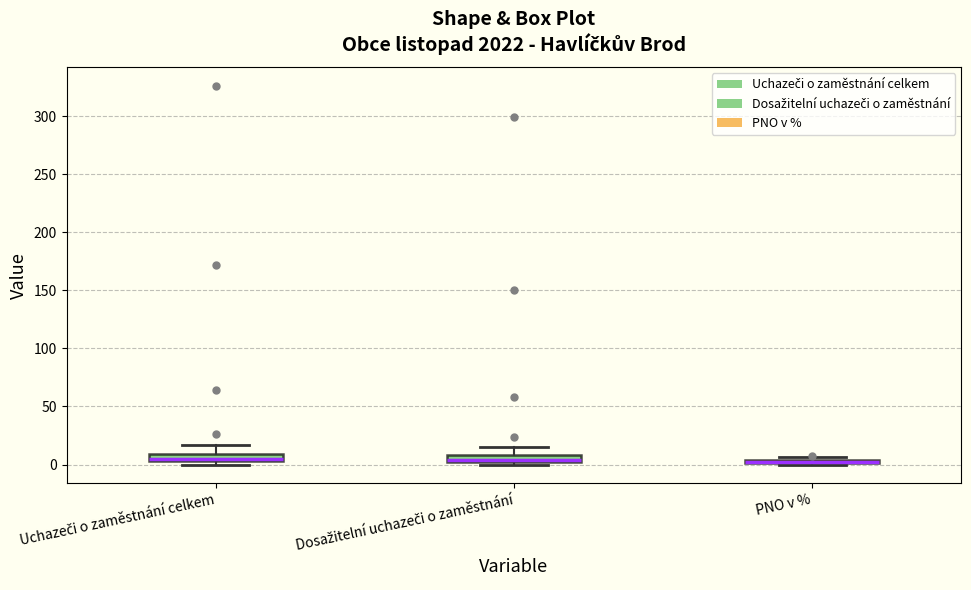

Where does the upper whisker of the box for Uchazeči o zaměstnání celkem end on the y-axis? The values are not printed on the chart, so give them approximately, as read against the axis.

15